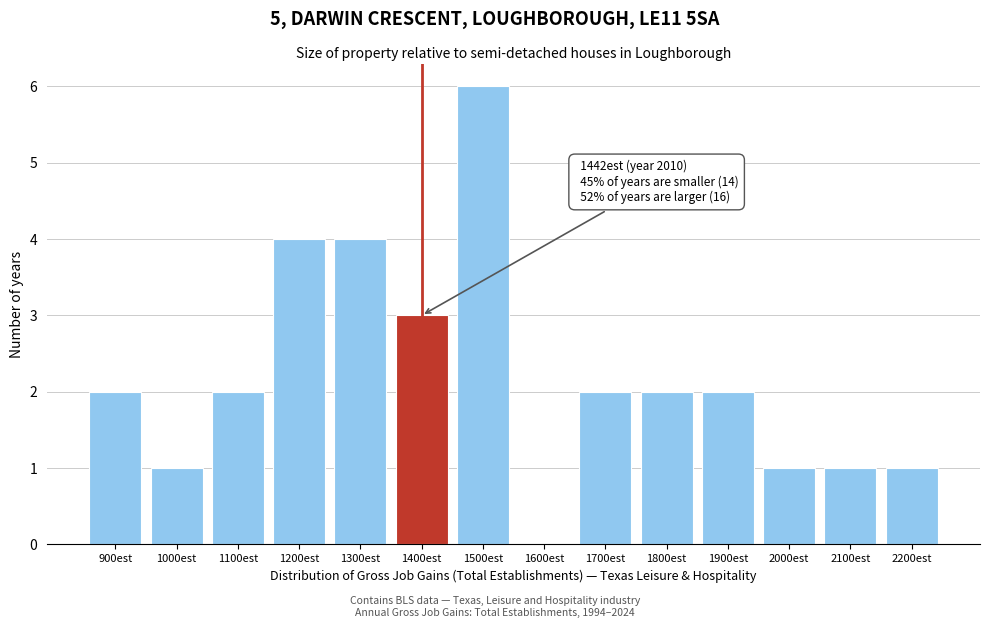

Reading left to right, what are all the values shown in this chart?

900est=2	1000est=1	1100est=2	1200est=4	1300est=4	1400est=3	1500est=6	1600est=0	1700est=2	1800est=2	1900est=2	2000est=1	2100est=1	2200est=1